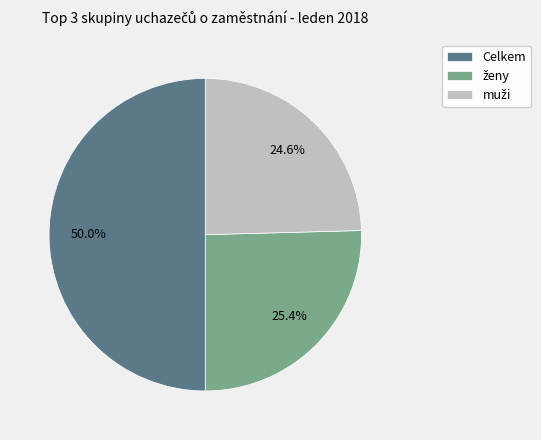

What is the largest slice in the pie chart?

Celkem